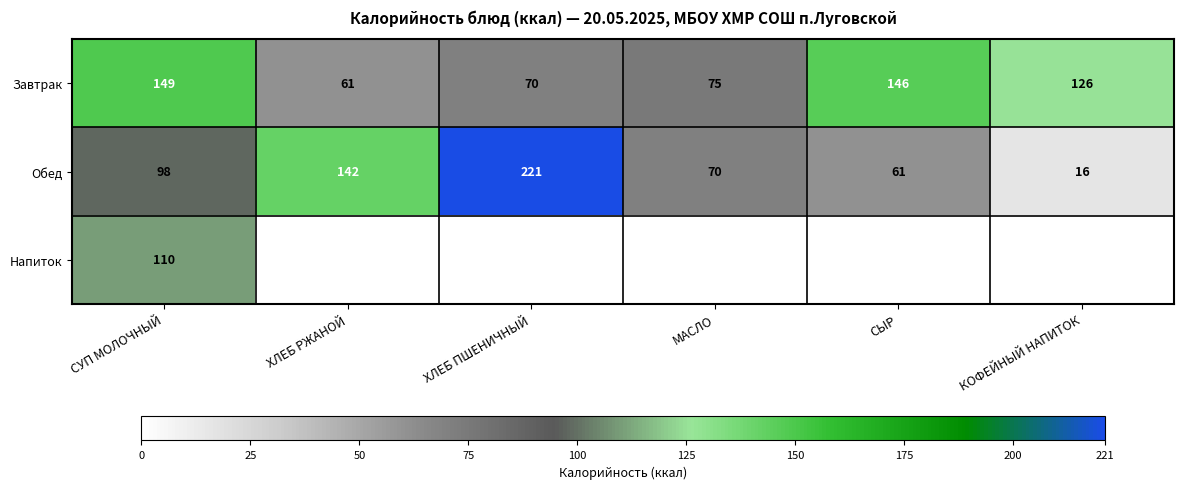

What is the difference between the maximum and minimum values in the Завтрак series?

88